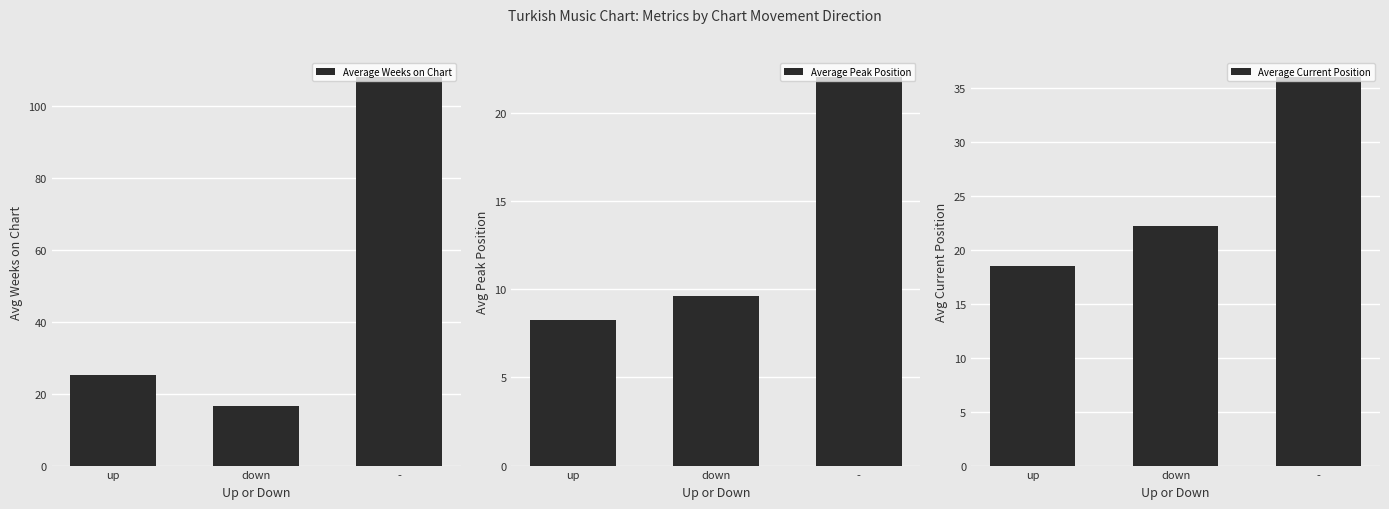

What is the difference between the maximum and minimum values in the Average Current Position series?

17.5